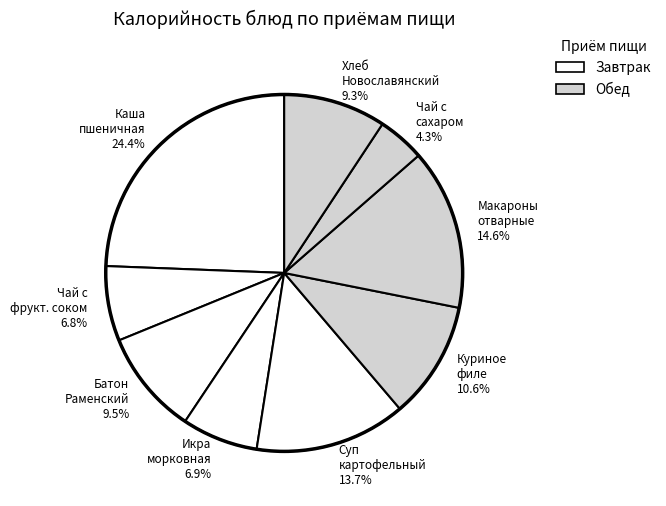

Which has a higher value, Суп картофельный 13.7% or Хлеб Новославянский 9.3%?

Суп картофельный 13.7%